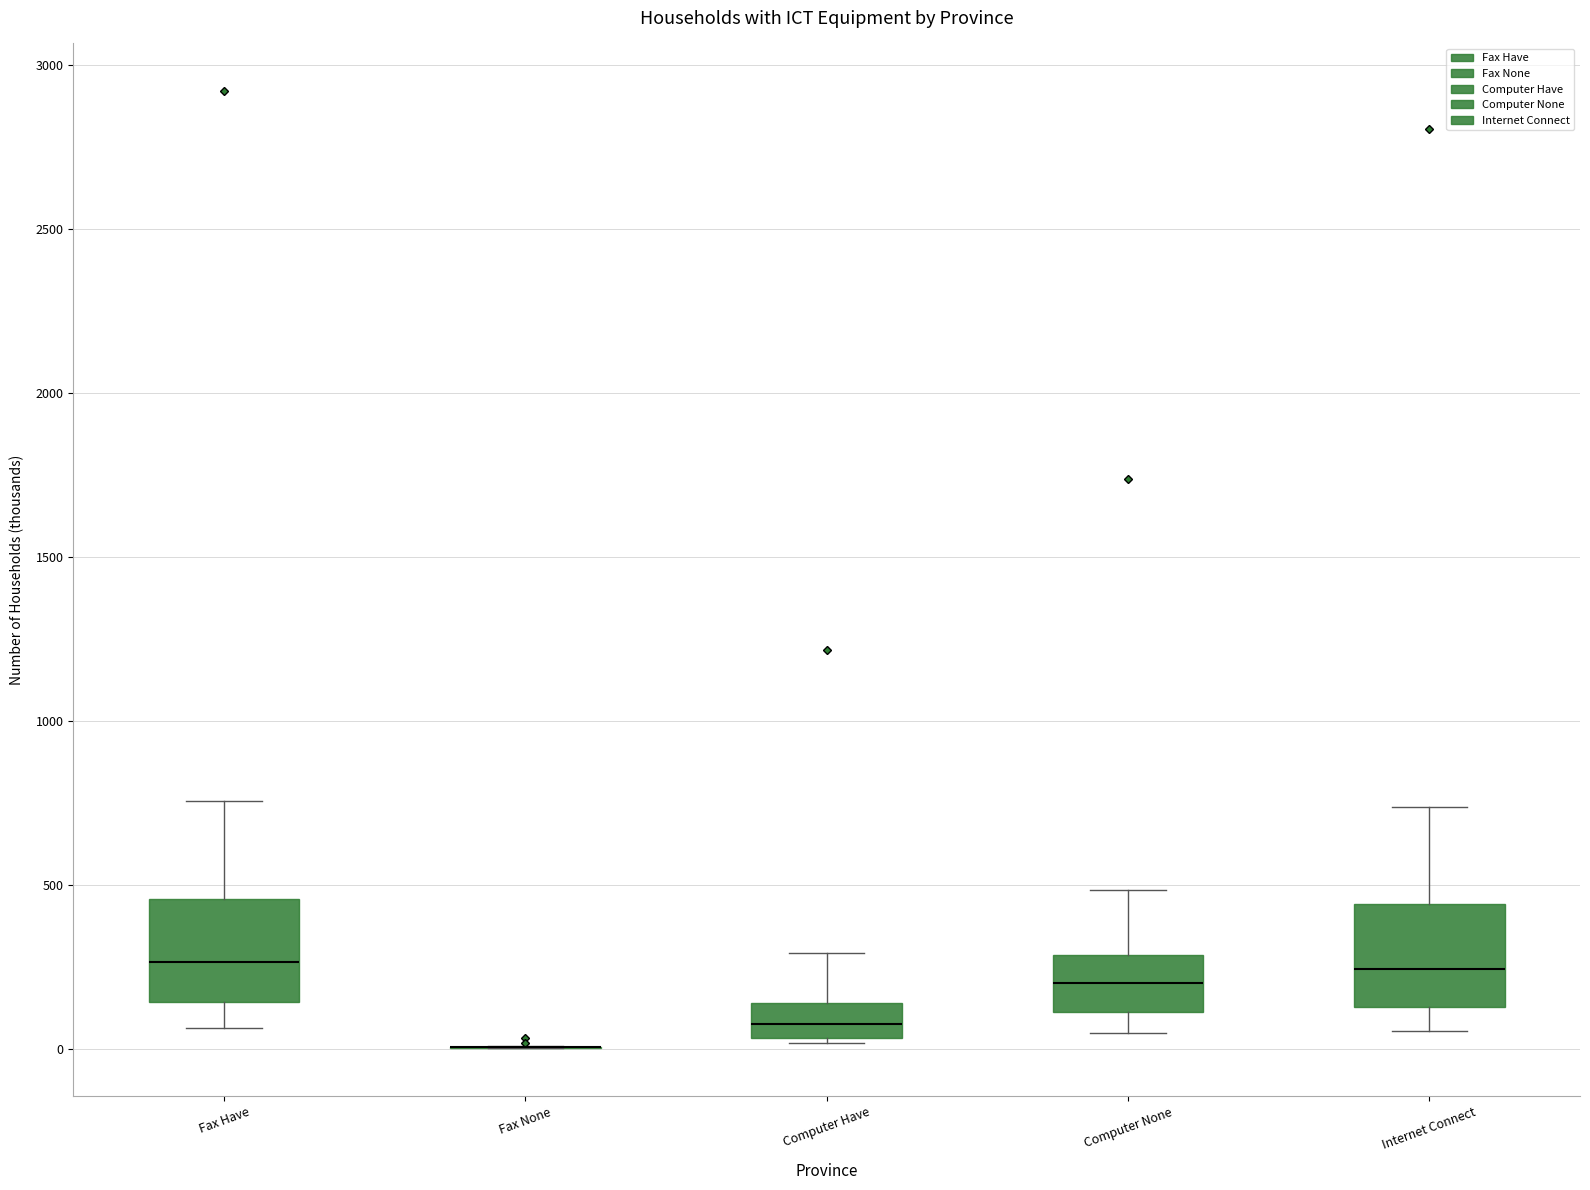

Where does the upper whisker of the box for Computer Have end on the y-axis? The values are not printed on the chart, so give them approximately, as read against the axis.

300